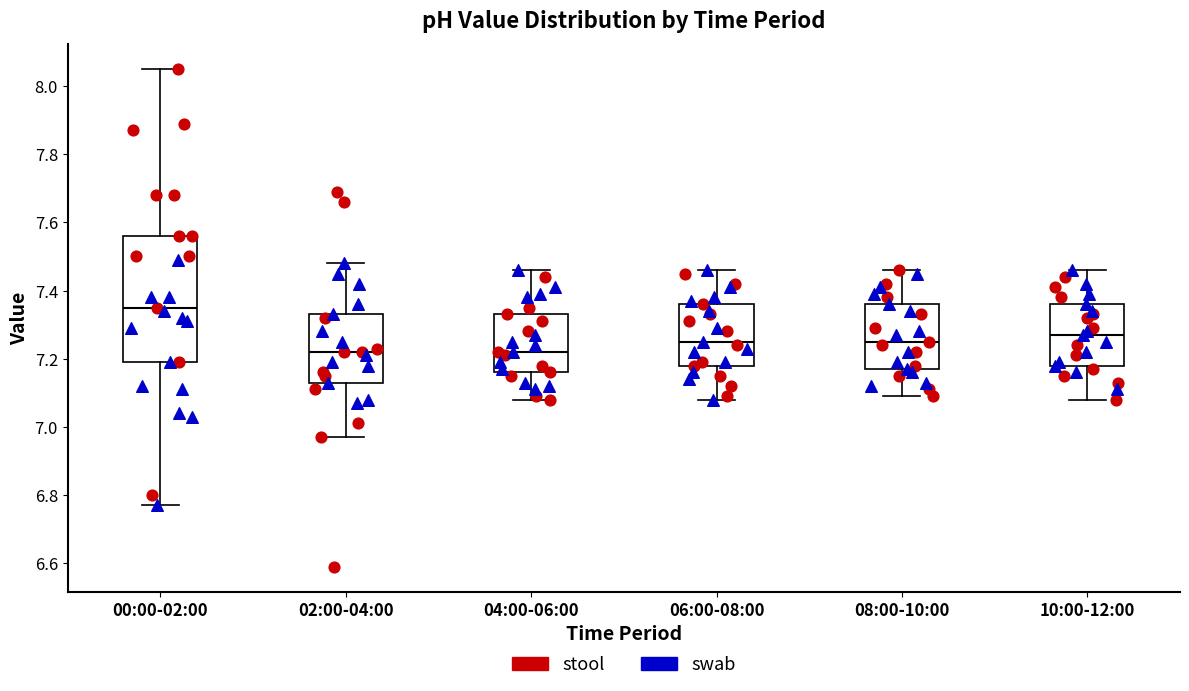

Where does the median line of the box for 06:00-08:00 sit on the y-axis? The values are not printed on the chart, so give them approximately, as read against the axis.

7.26